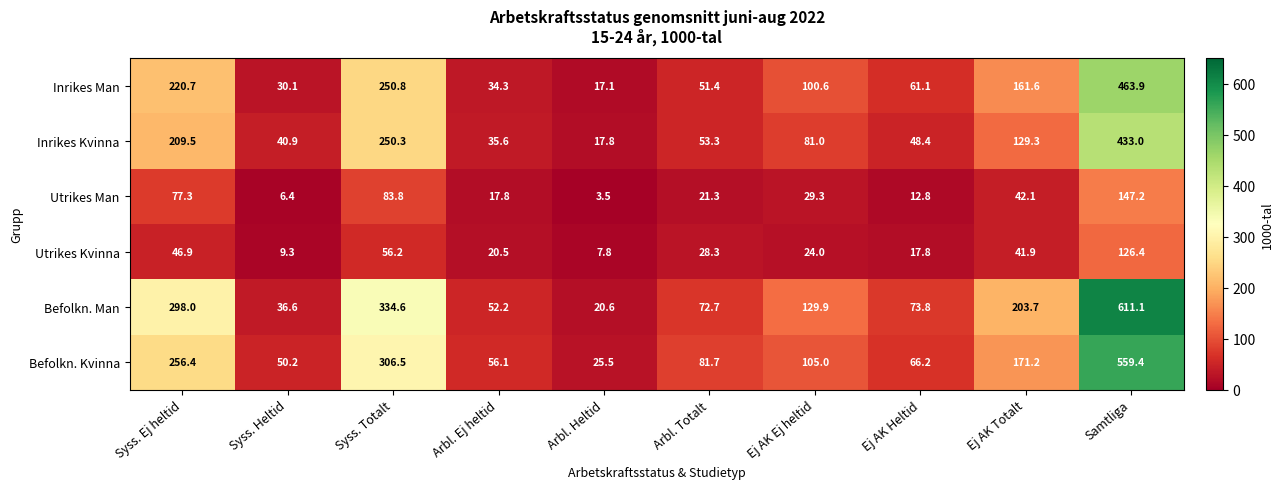

True or false: Inrikes Man has a value of 652.9 at Samtliga.

False